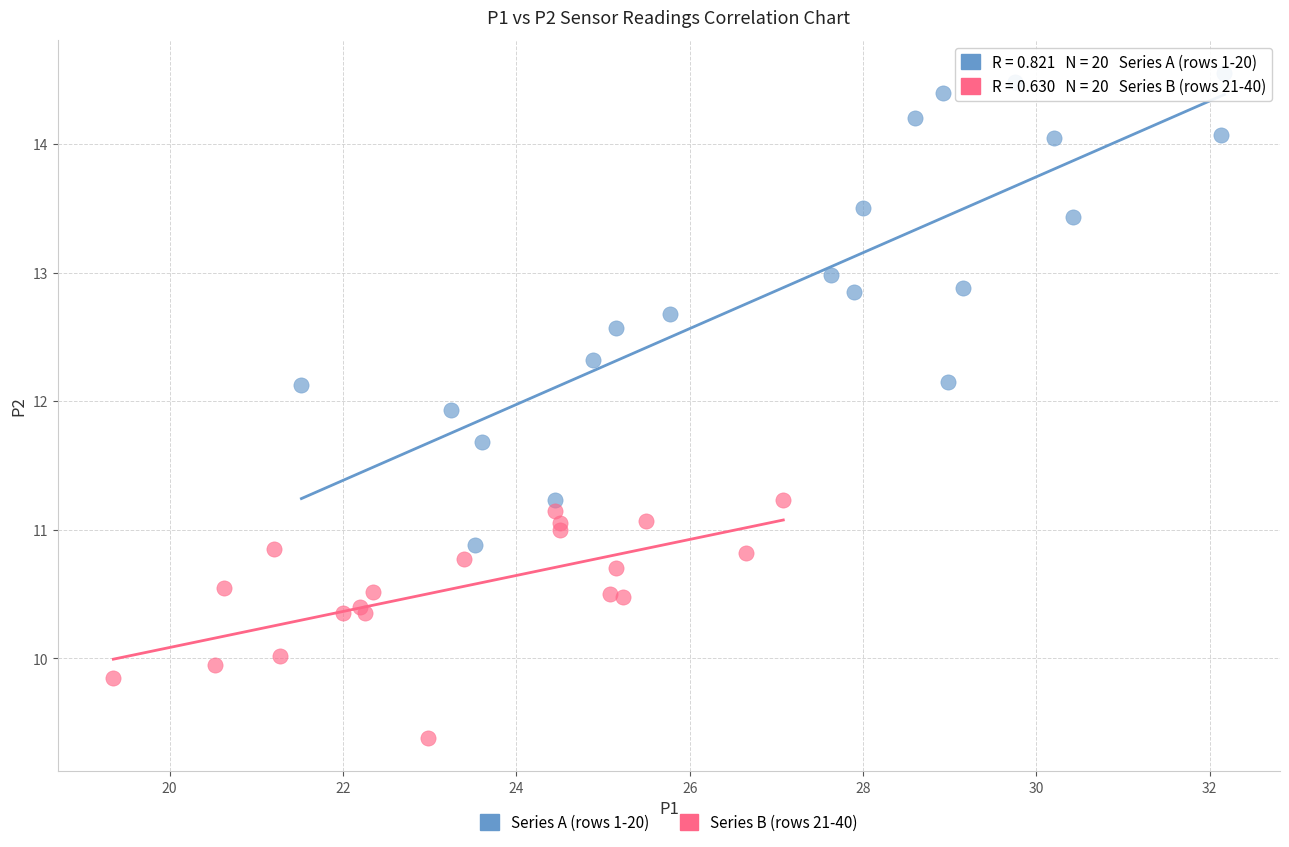

Which series contains the highest Y value?

Series A (rows 1-20)